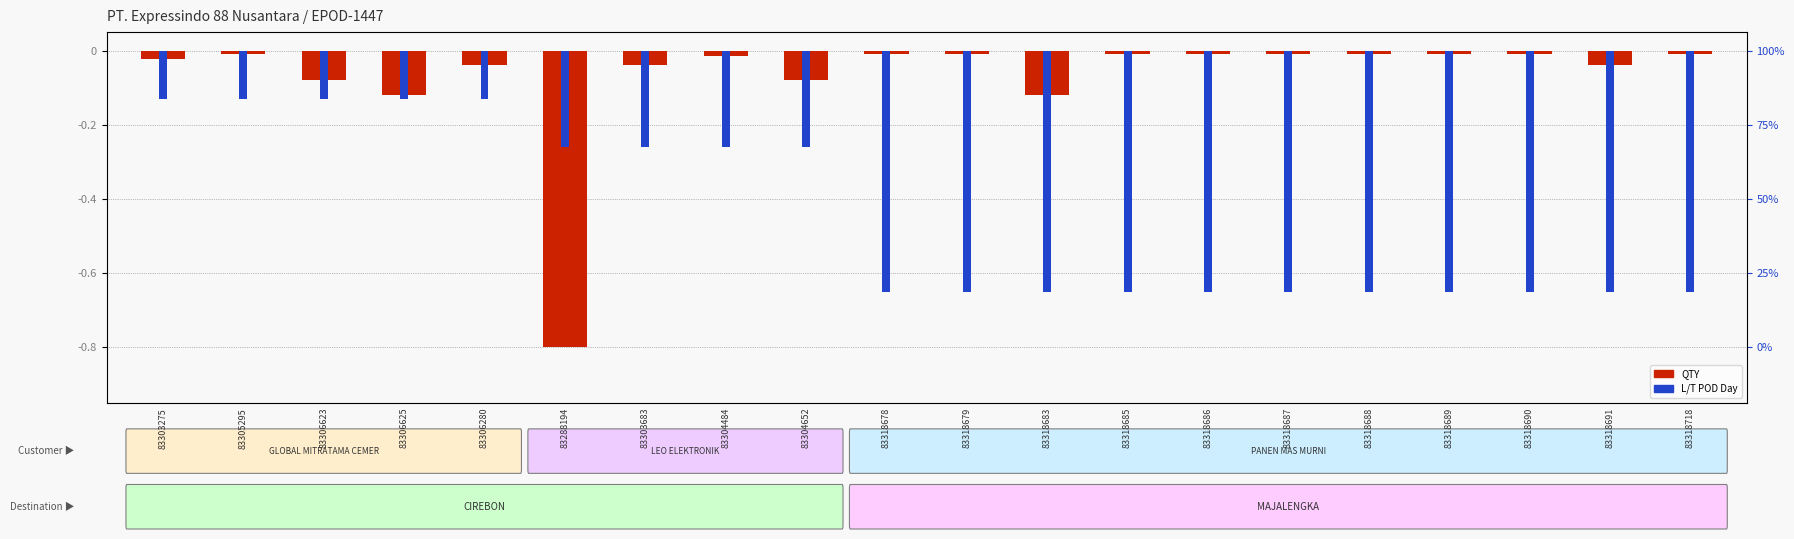

Is it true that QTY equals -0.0 at 83306280?

True